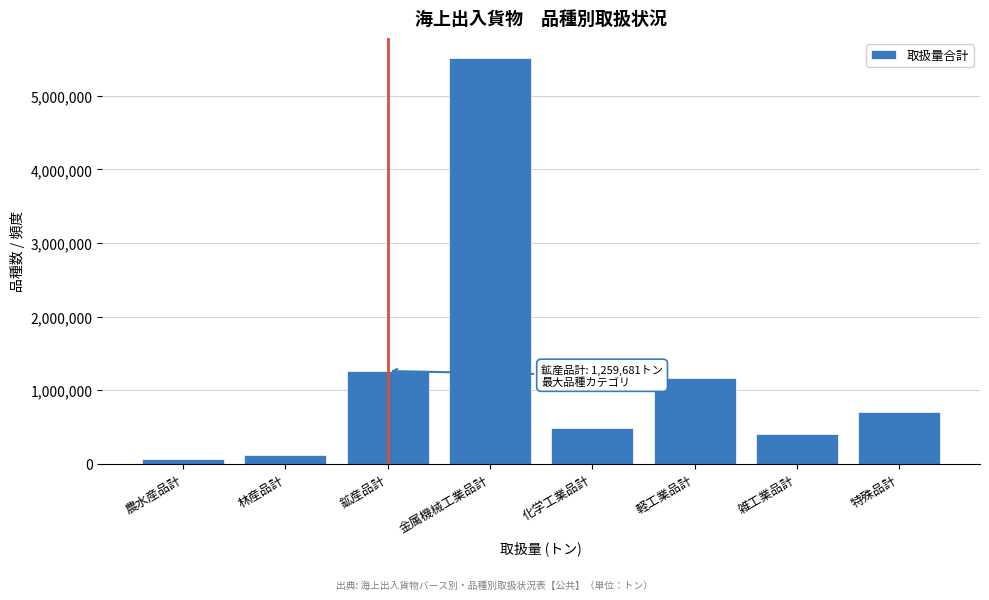

Reading left to right, list all the values displayed in this chart.

農水産品計=61369	林産品計=119936	鉱産品計=1259681	金属機械工業品計=5513694	化学工業品計=487455	軽工業品計=1170196	雑工業品計=401461	特殊品計=705783